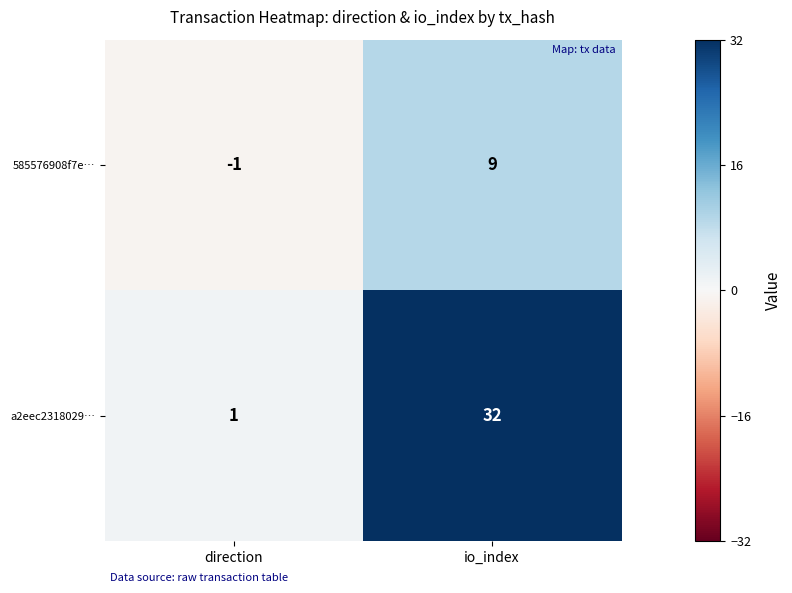

Count the number of categories in the chart.

2